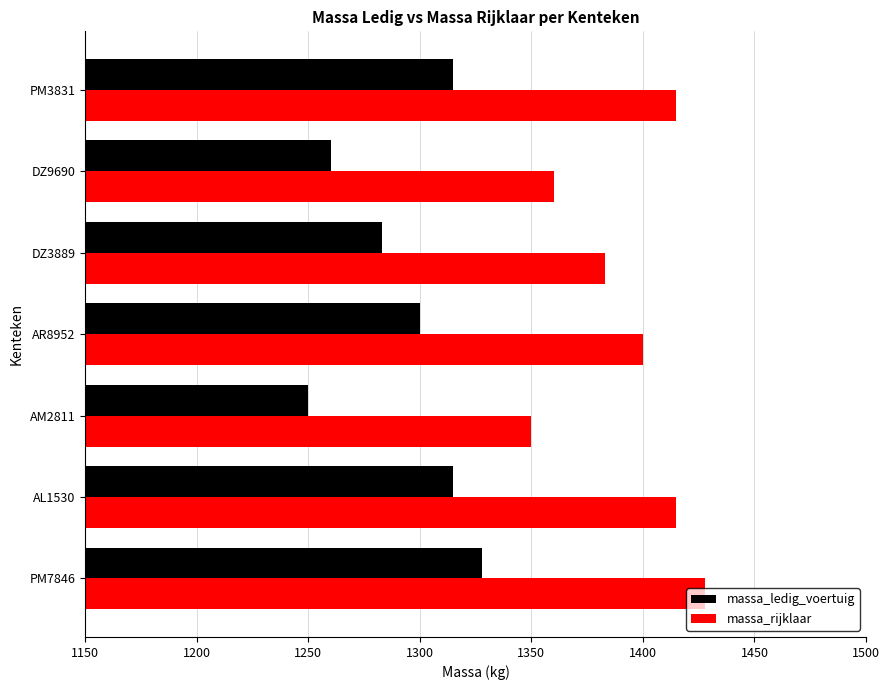

Count the number of data series in this chart.

2